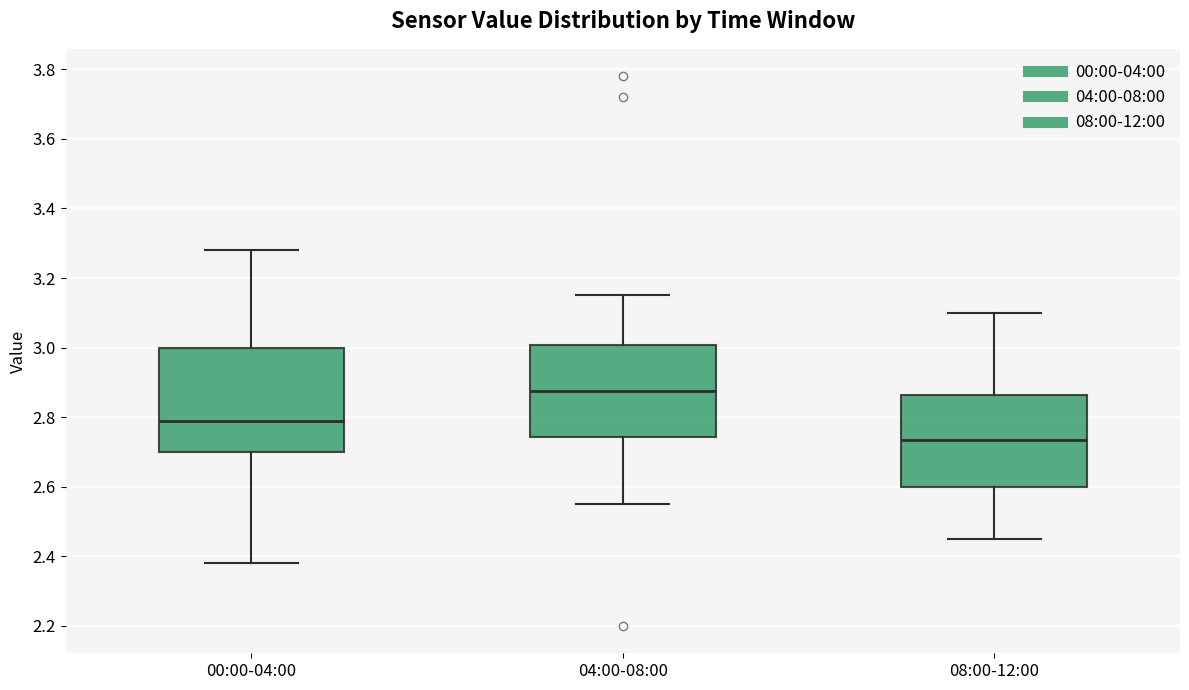

Reading left to right, read every box against the y-axis: the position of its median line, the range the box covers, and the ends of its whiskers. The values are not printed on the chart, so give them approximately, as read against the axis.

00:00-04:00: median 2.80, box 2.70 to 3.00, whiskers 2.38 to 3.28
04:00-08:00: median 2.88, box 2.74 to 3.00, whiskers 2.56 to 3.16
08:00-12:00: median 2.74, box 2.60 to 2.86, whiskers 2.46 to 3.10